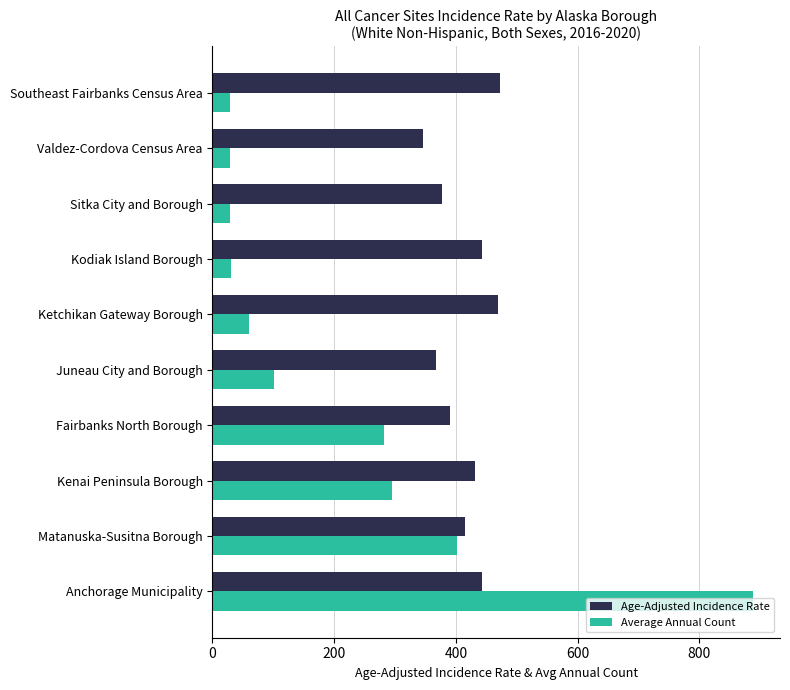

Is the value of Average Annual Count at Southeast Fairbanks Census Area greater than the value of Age-Adjusted Incidence Rate at Anchorage Municipality?

No